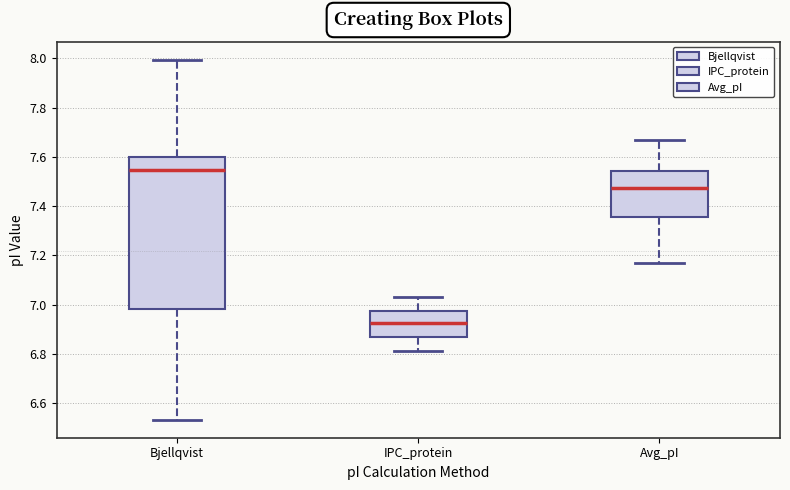

Where does the lower whisker of the box for Bjellqvist end on the y-axis? The values are not printed on the chart, so give them approximately, as read against the axis.

6.54